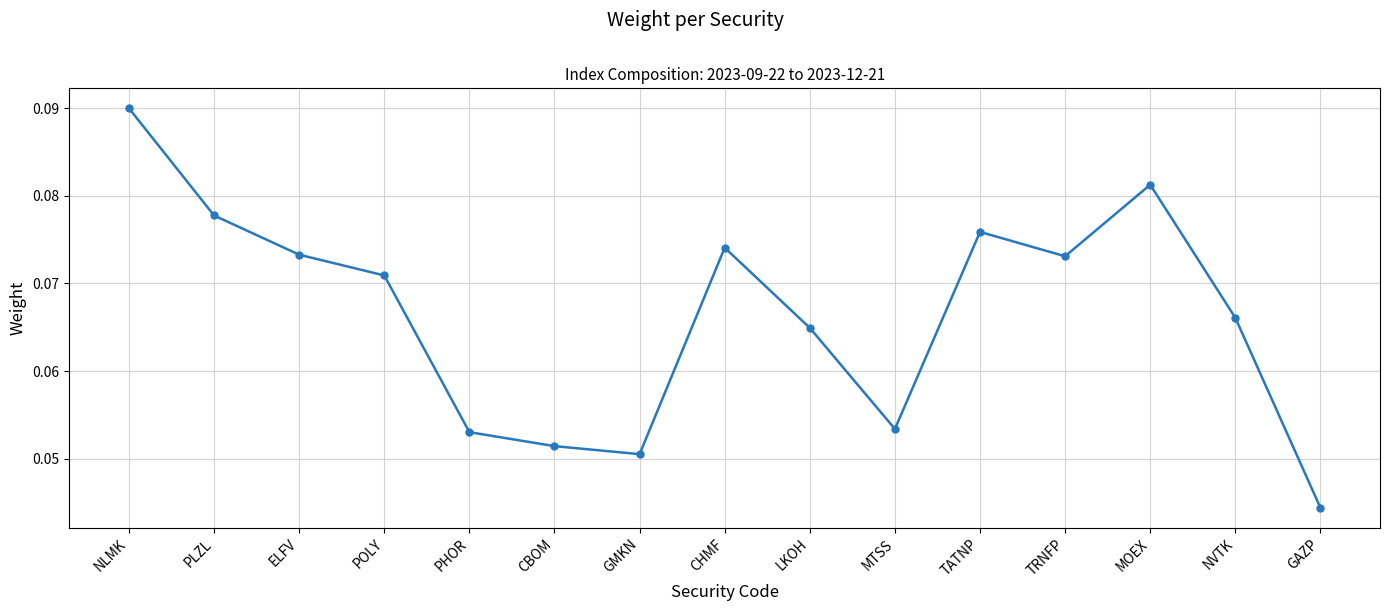

What is the sum of all values?

1.0